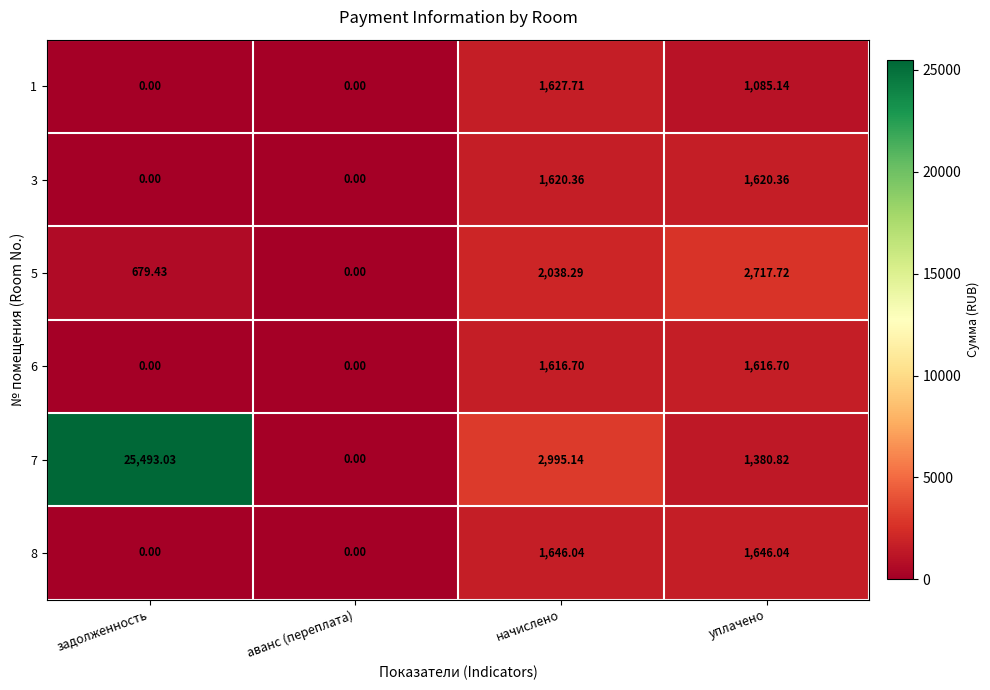

Count the number of categories in the chart.

4